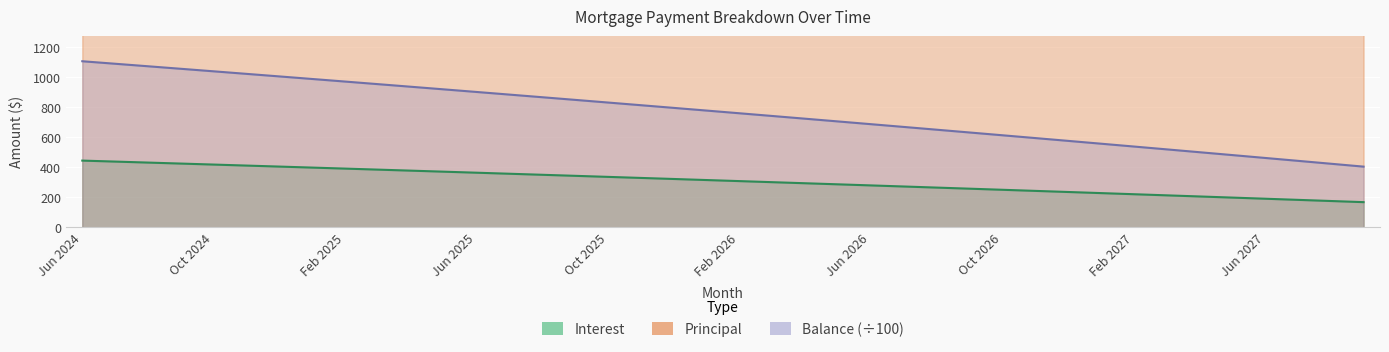

What is the value of the Principal point at the 31st from the left?

1870.0